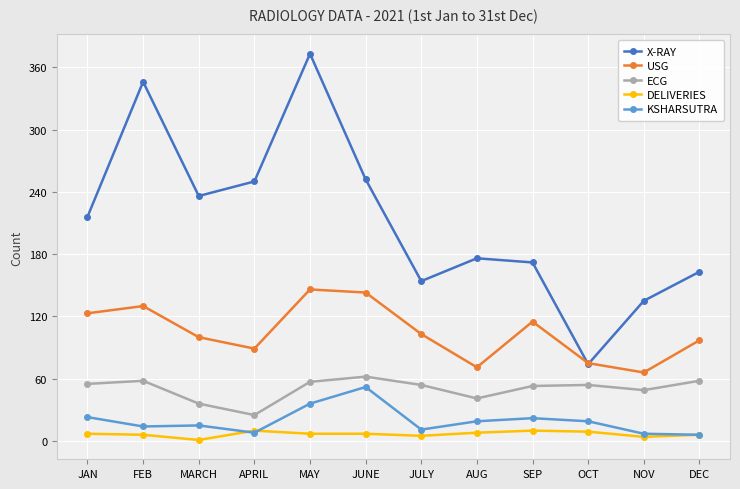

Count the number of data series in this chart.

5